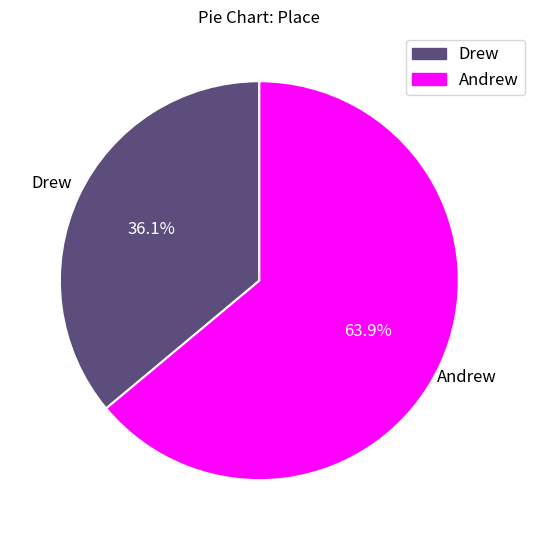

Count the number of slices in the pie.

2